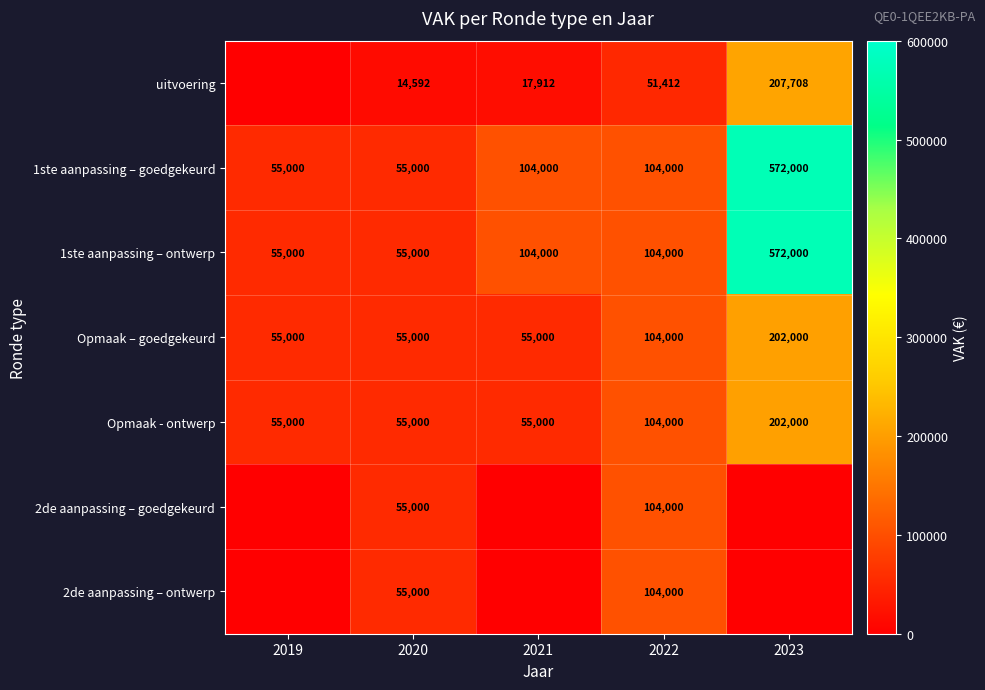

What is the difference between the highest and lowest values at 2020?

40408